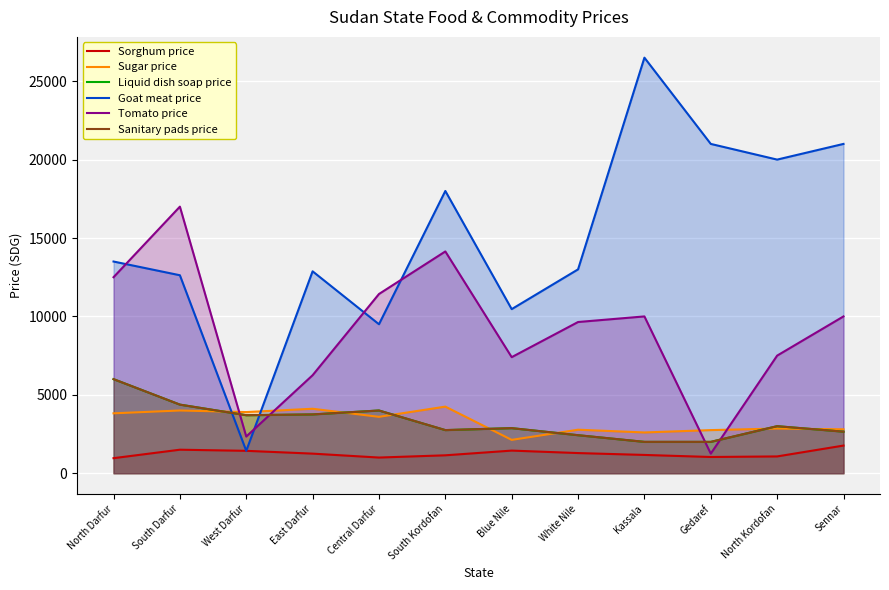

Is the value of Liquid dish soap price at Sennar greater than the value of Sanitary pads price at East Darfur?

No